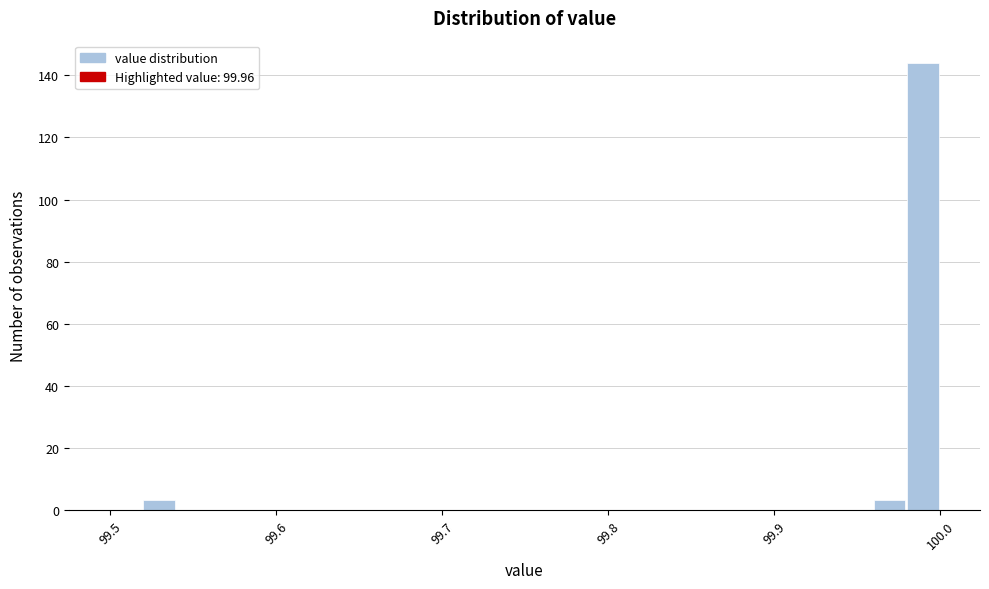

Read against the x-axis, roughly where is the centre of the tallest bar?

99.99